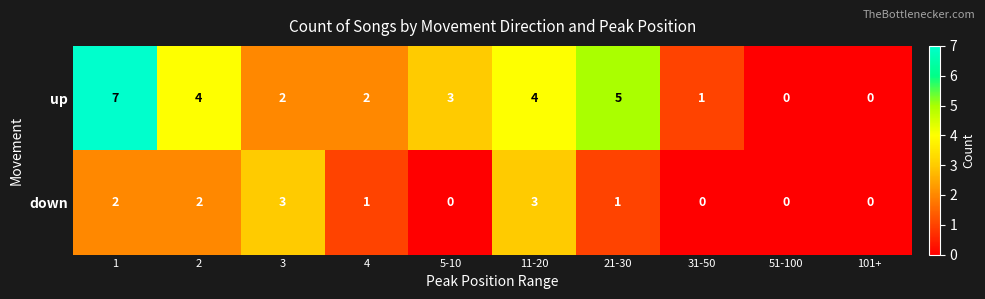

Reading left to right, transcribe all the data shown in this chart.

up: 7	4	2	2	3	4	5	1	0	0
down: 2	2	3	1	0	3	1	0	0	0